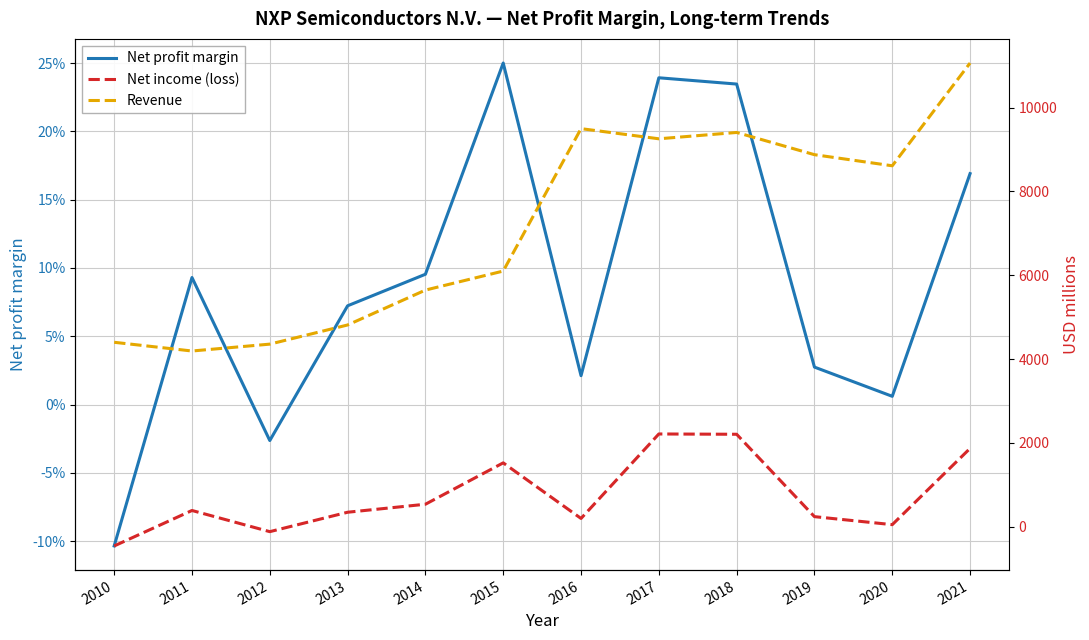

At which category does the chart reach its minimum across all series?

2010